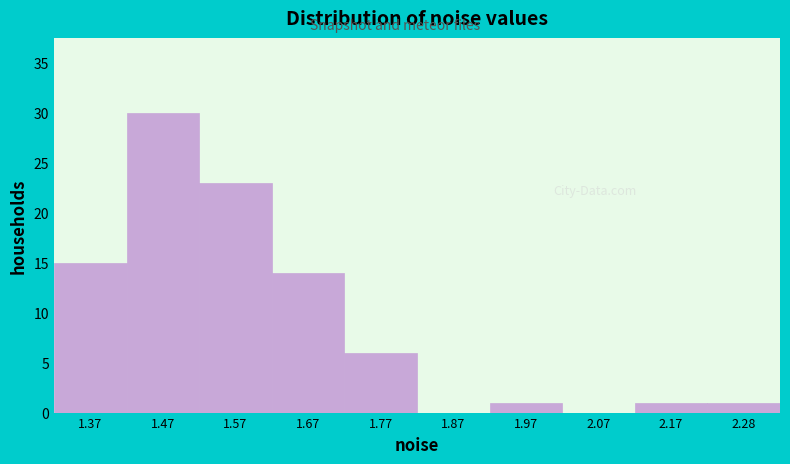

Which range on the x-axis has the tallest bar?

1.42 to 1.52